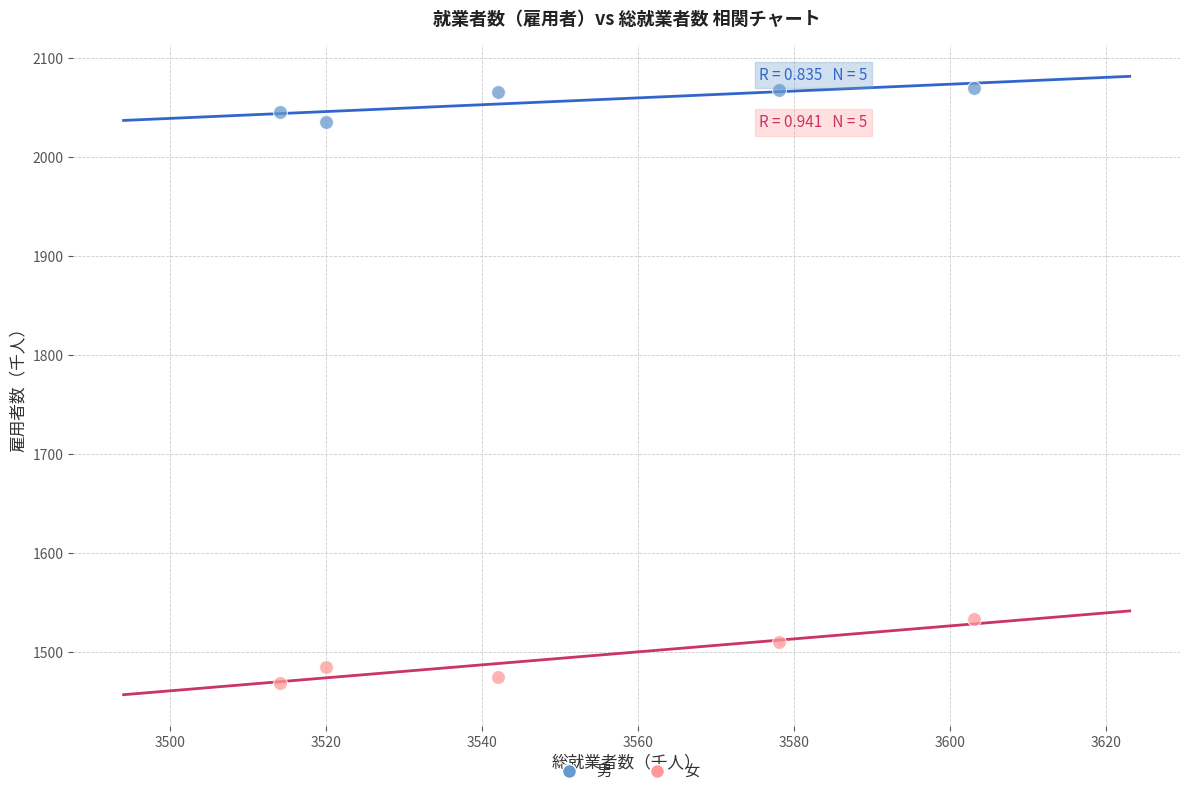

Which series has the widest spread of Y values?

女